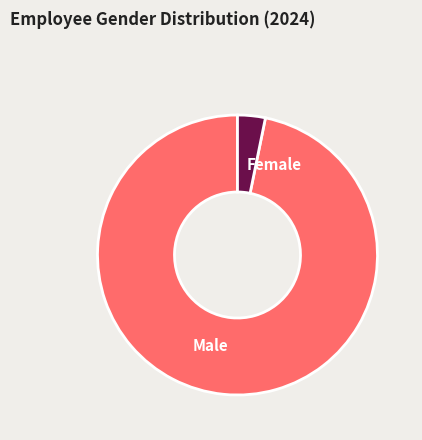

Does Female account for over 50% of the chart?

No